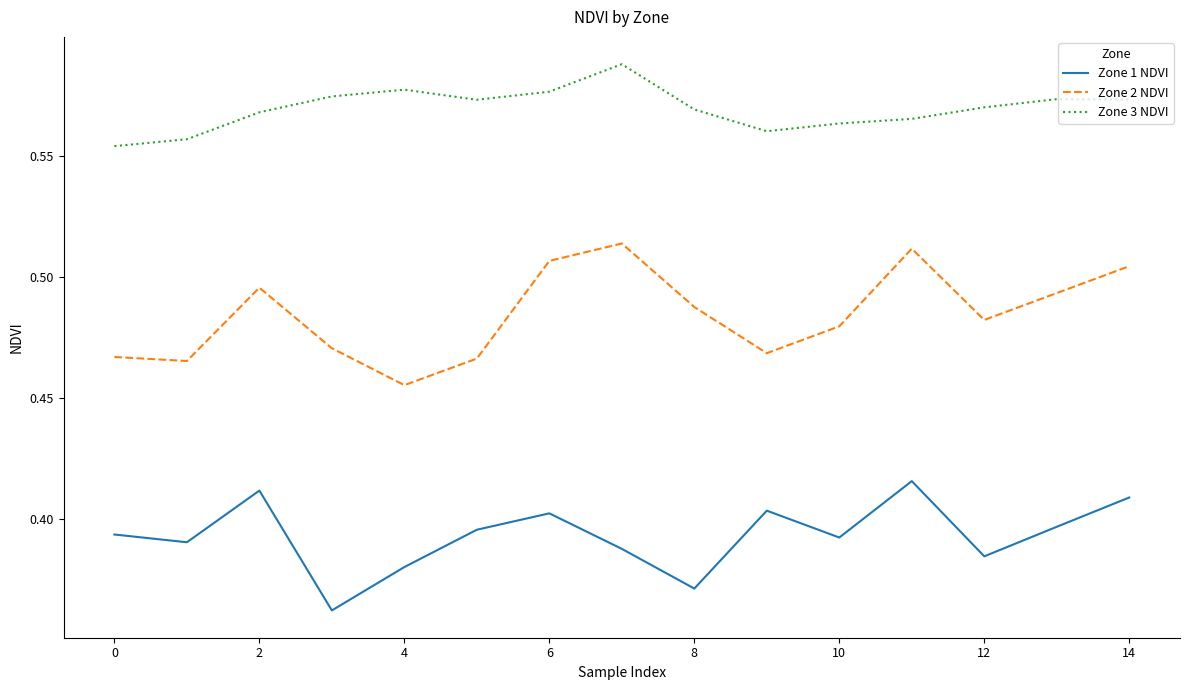

What is the difference between the maximum and minimum values in the Zone 1 NDVI series?

0.1